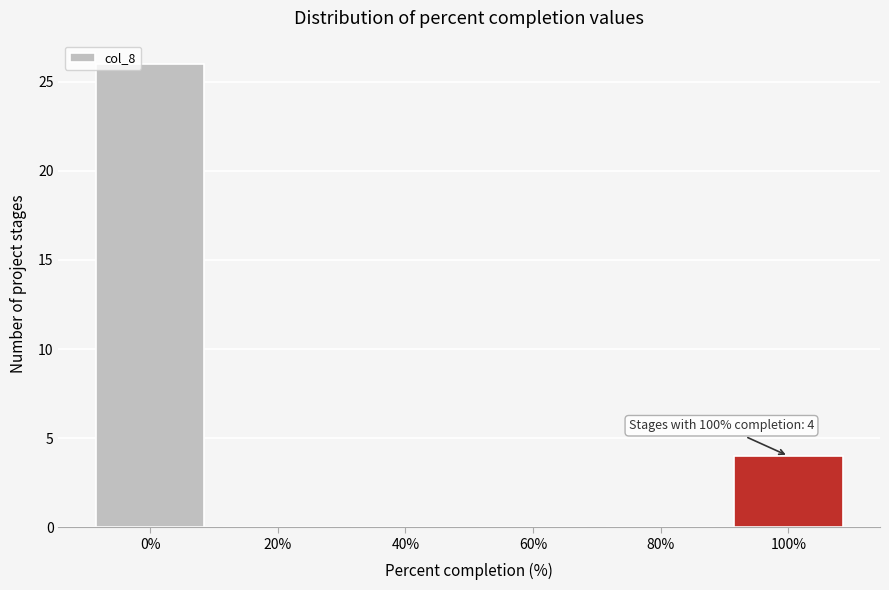

Which range on the x-axis has the tallest bar?

-10 to 10